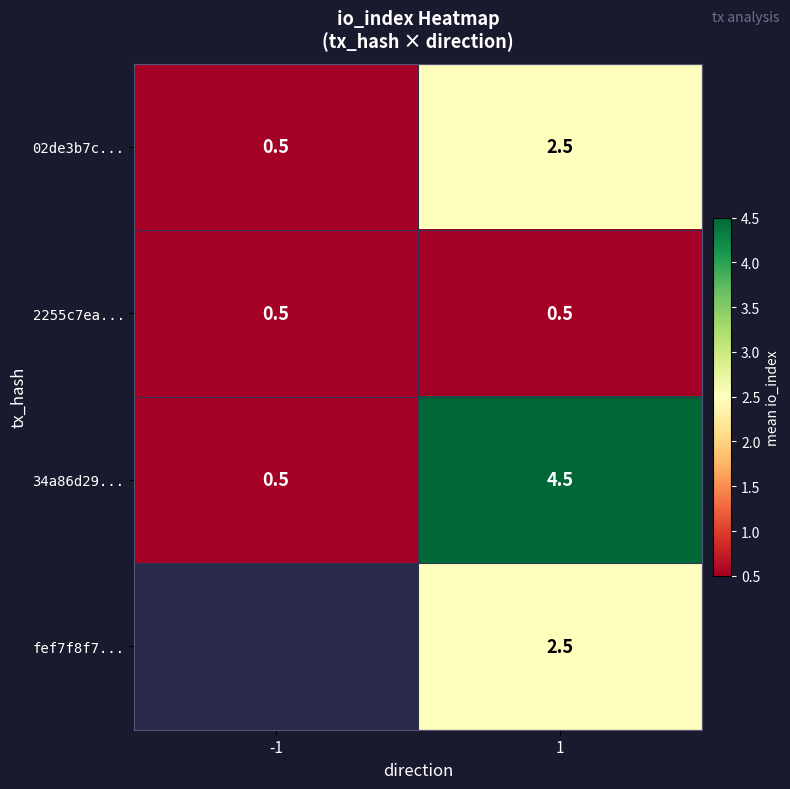

True or false: 02de3b7c... has a value of 0.1 at -1.

False